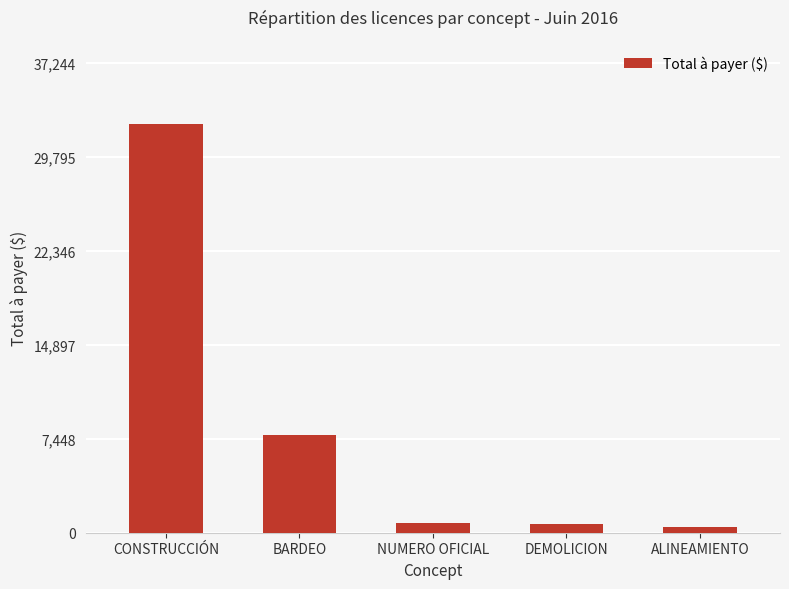

The value at CONSTRUCCIÓN is 32386.6. True or false?

True